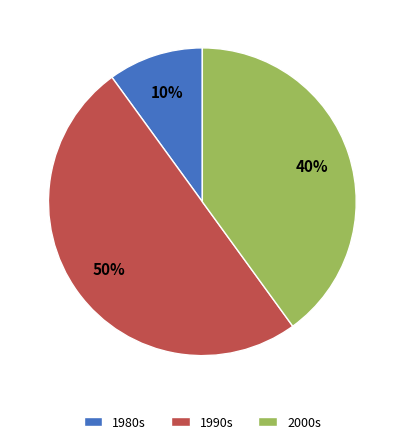

Is 2000s the majority of the pie?

No